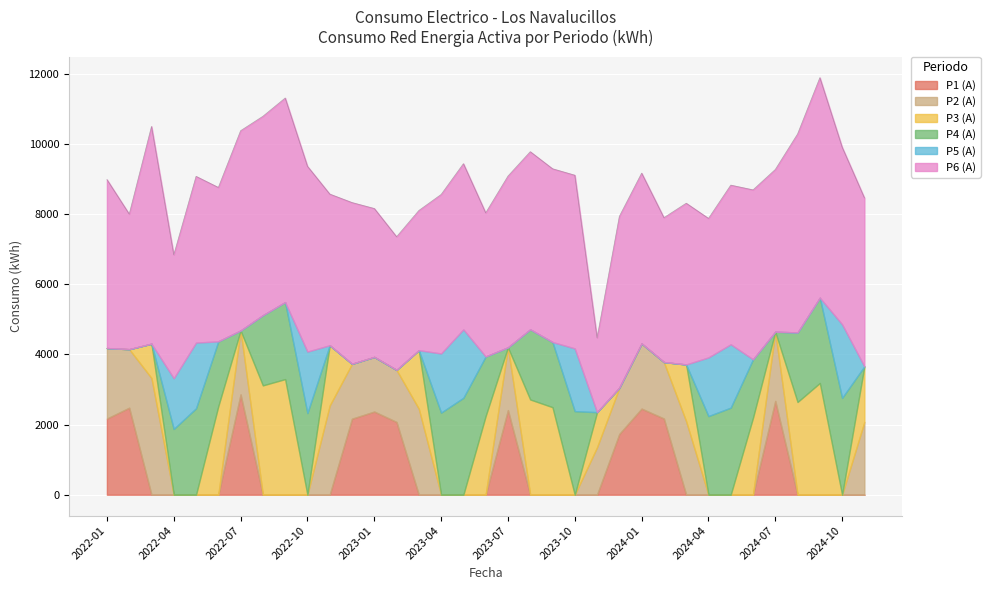

At which category does the chart reach its peak across all series?

2024-09